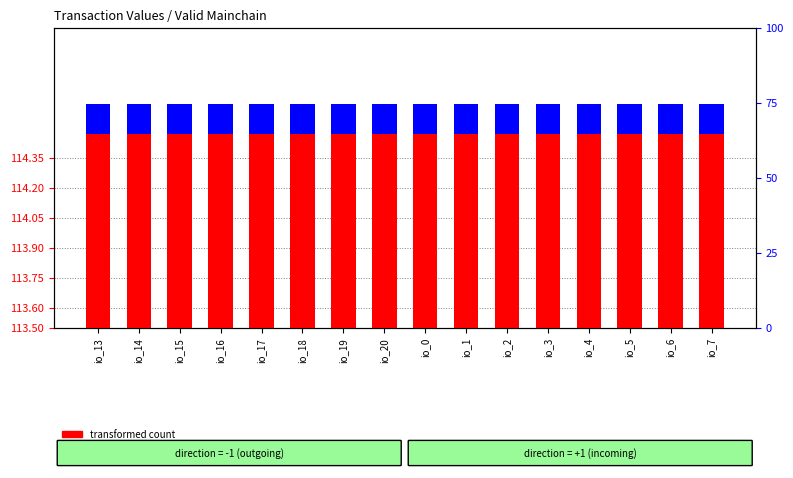

At which category is the sum across all series the highest?

io_13